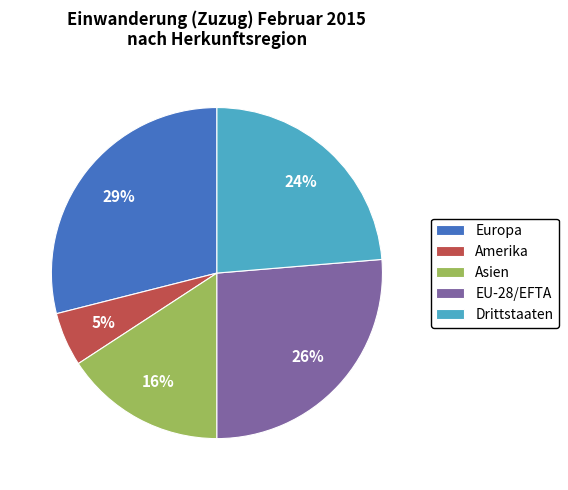

How many slices are in this pie chart?

5